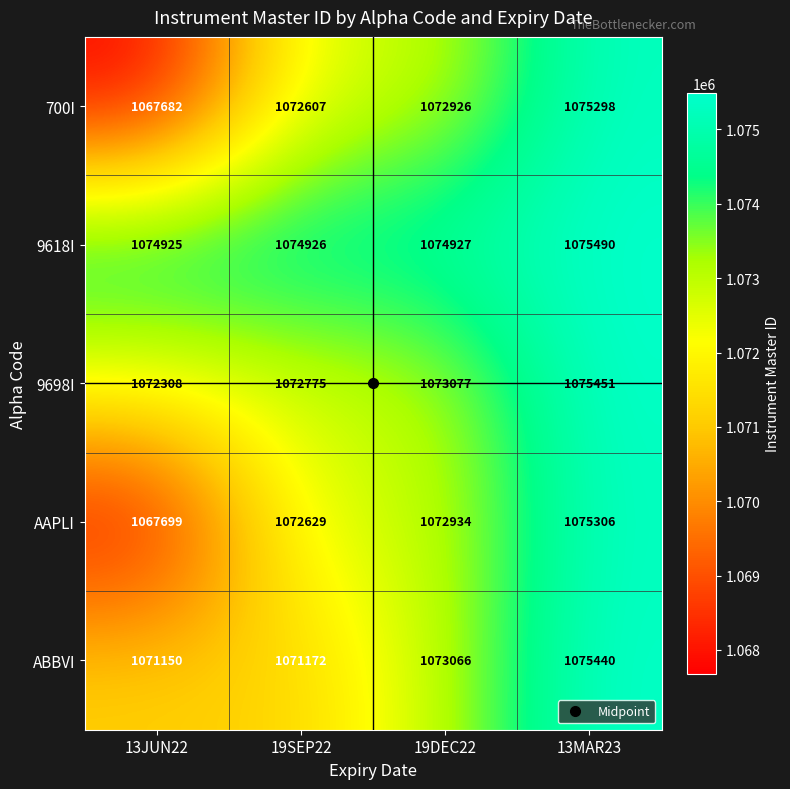

What is the difference between the 700I values at 13JUN22 and 19SEP22?

4925